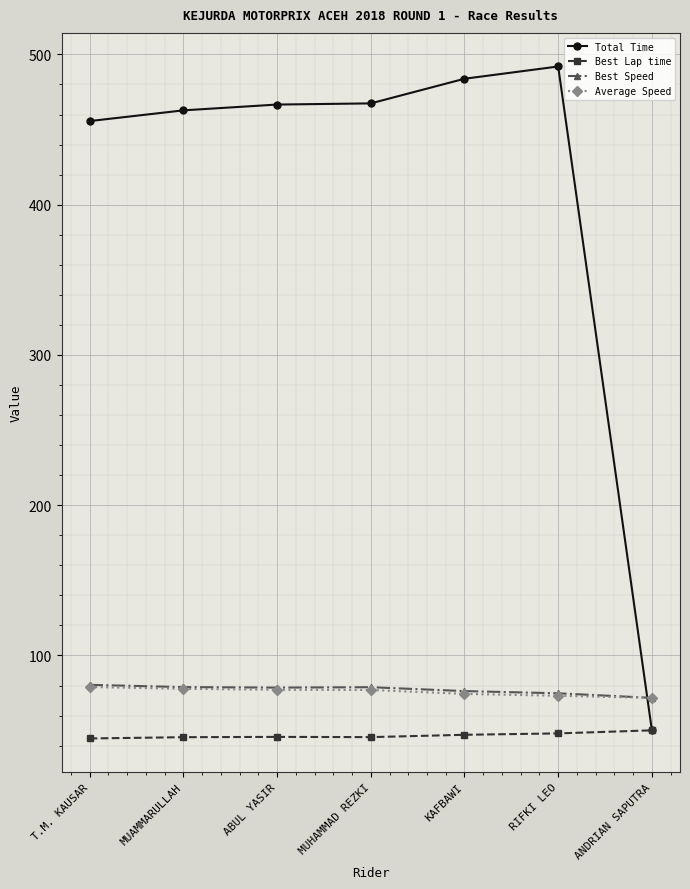

Which series has the largest range (max minus min)?

Total Time